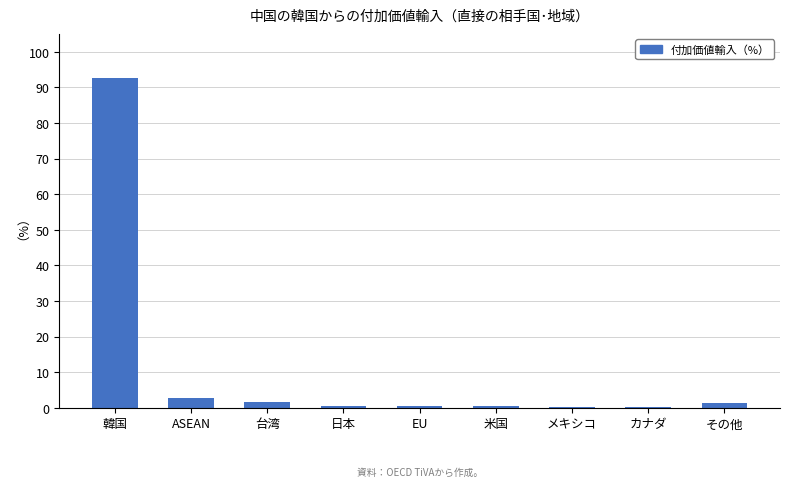

Between カナダ and 韓国, which is larger?

韓国